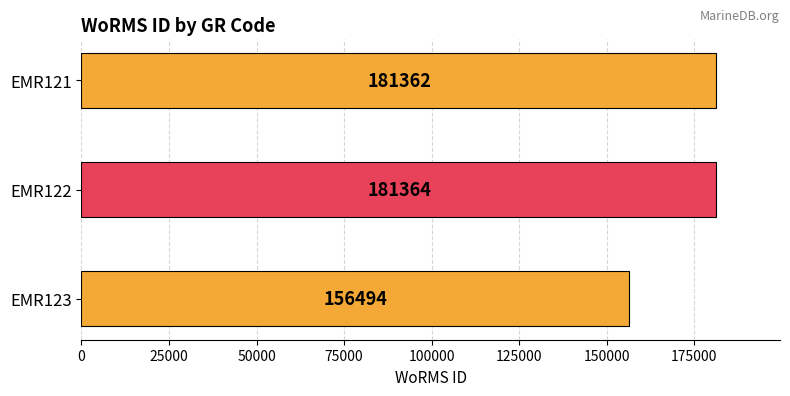

Rank the categories by value from lowest to highest.

EMR123, EMR121, EMR122